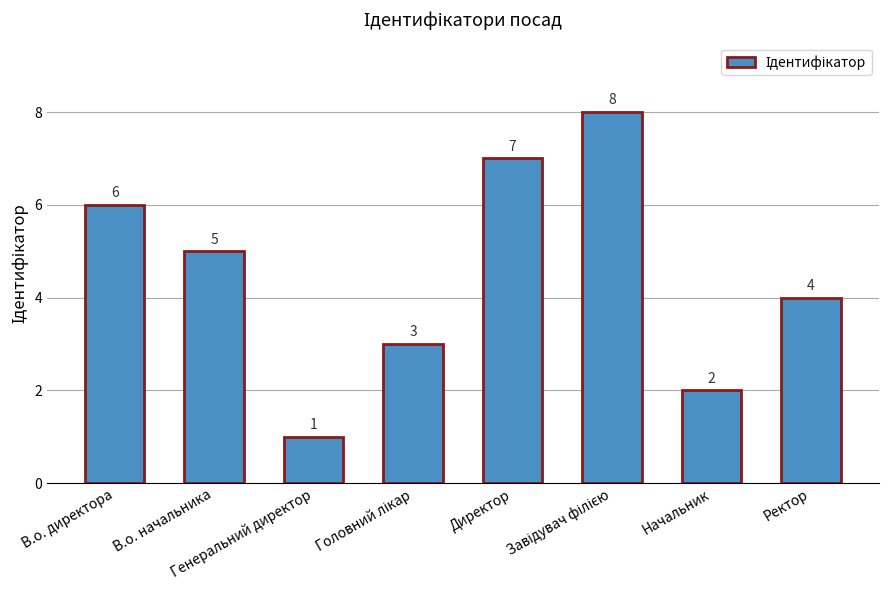

Where does the data first go above 5?

В.о. директора